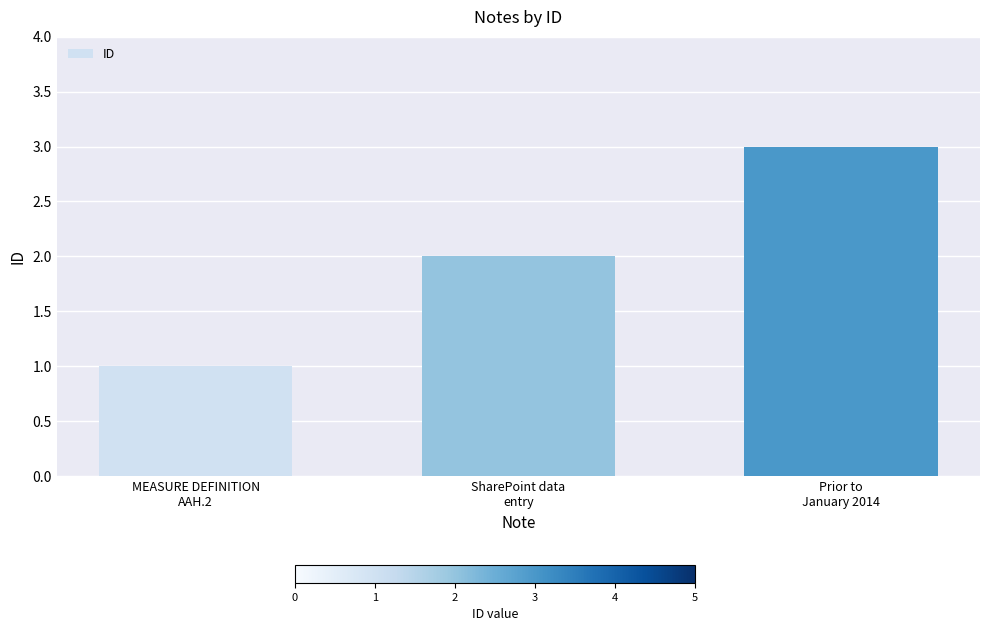

What is the difference between the maximum and minimum values?

2